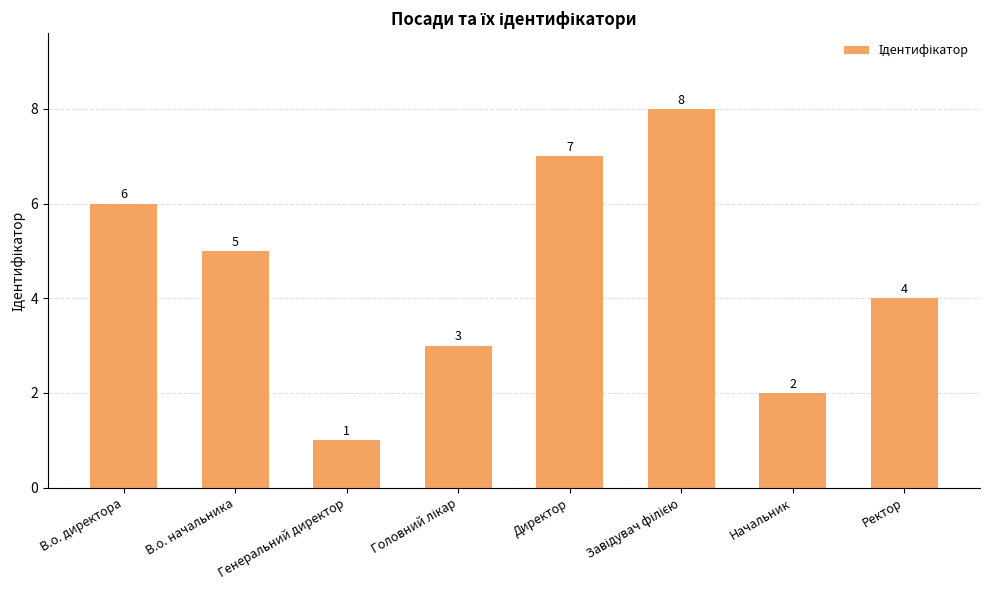

What is the change in value from Генеральний директор to Начальник?

+1